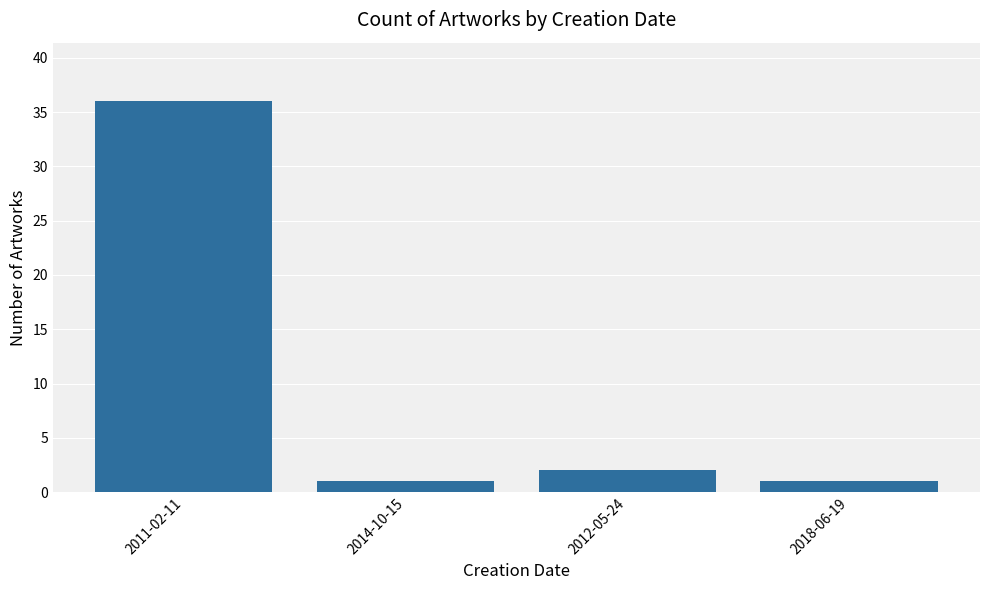

Is it true that the value at 2011-02-11 is 19?

False